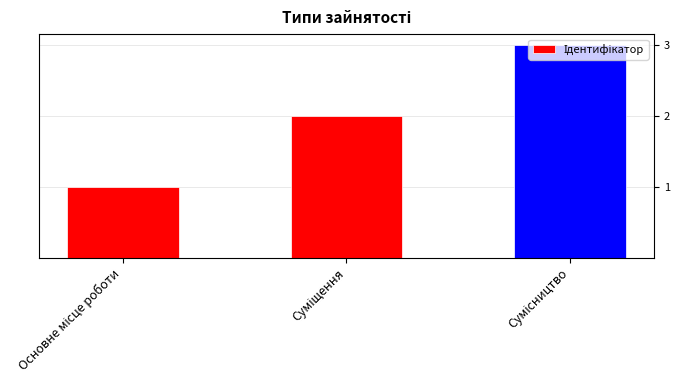

Reading left to right, list all the values displayed in this chart.

1	2	3